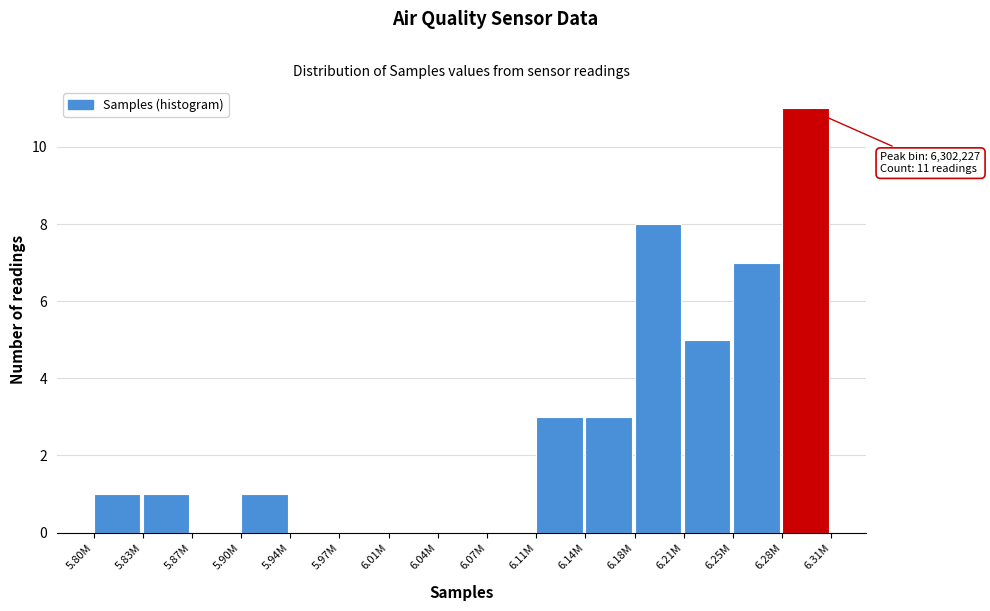

Reading left to right, list all the values displayed in this chart.

5.80M=1	5.83M=1	5.87M=0	5.90M=1	5.94M=0	5.97M=0	6.01M=0	6.04M=0	6.07M=0	6.11M=3	6.14M=3	6.18M=8	6.21M=5	6.25M=7	6.28M=11